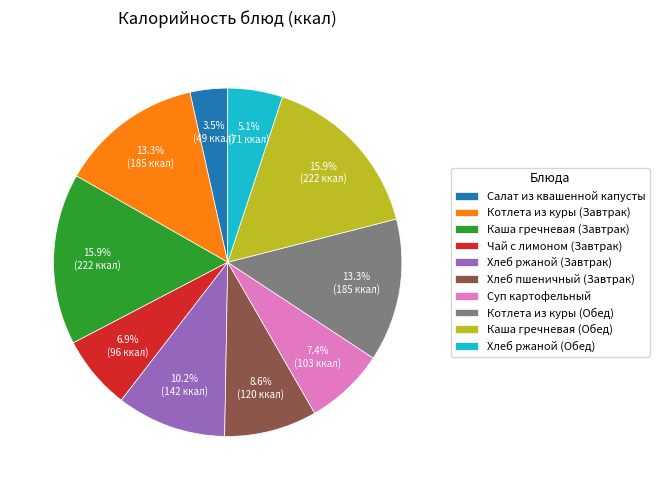

True or false: Хлеб ржаной (Завтрак) accounts for 3% of the total.

False